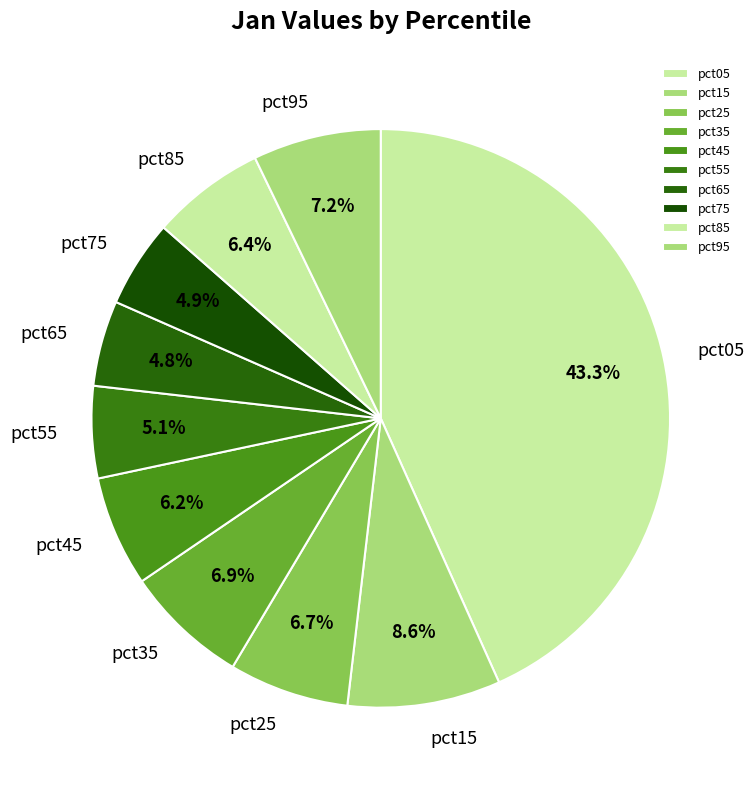

To the nearest percent, what percentage of the pie is pct35?

7%